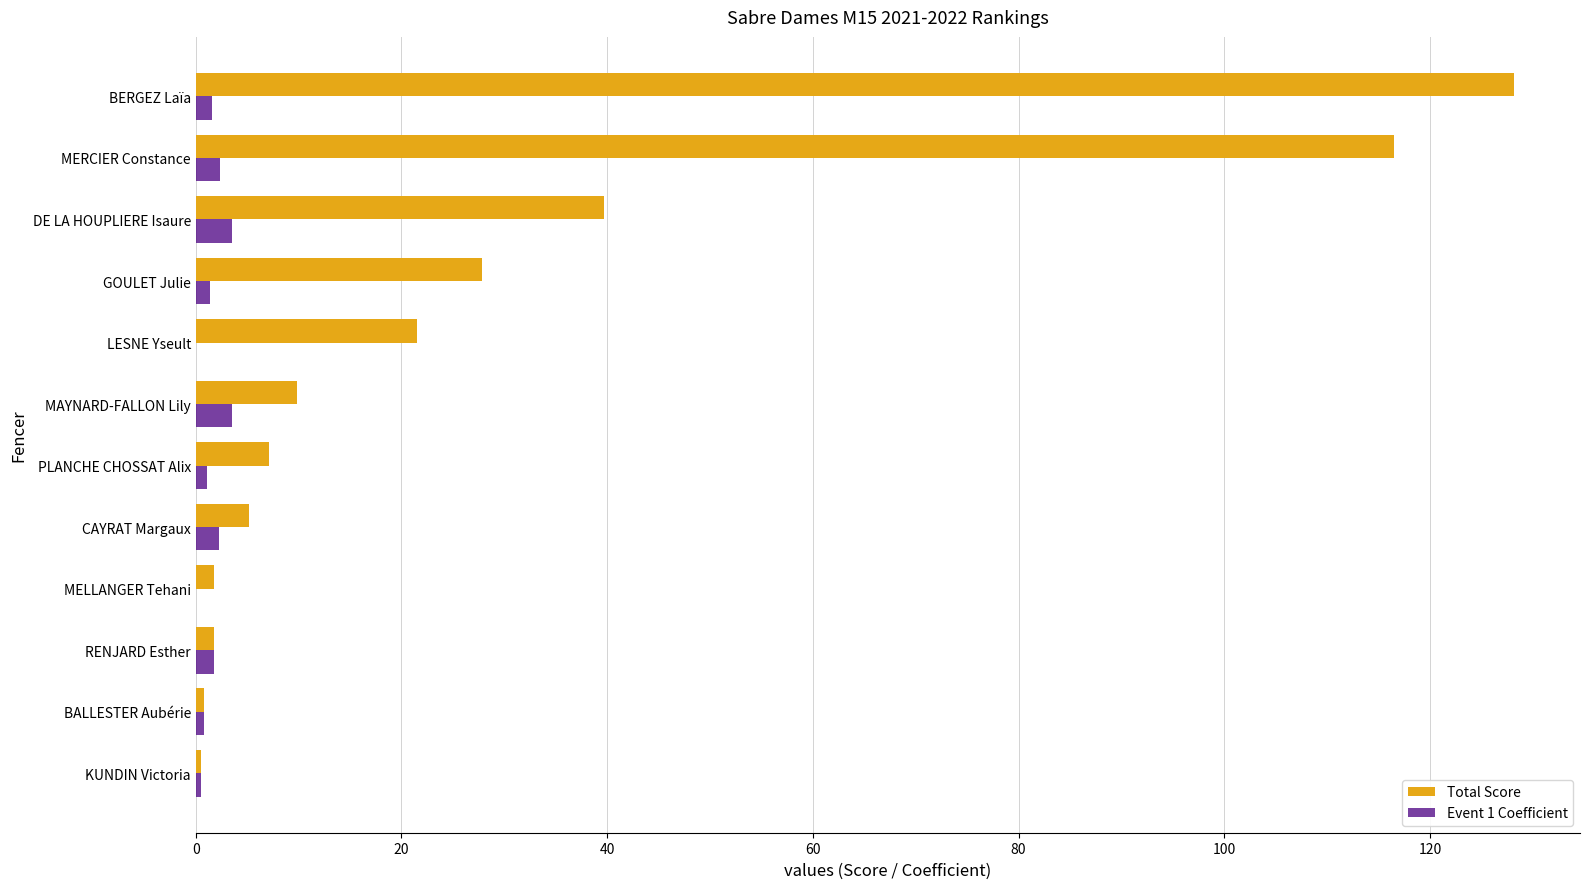

Is it true that Event 1 Coefficient equals 3.5 at DE LA HOUPLIERE Isaure?

True